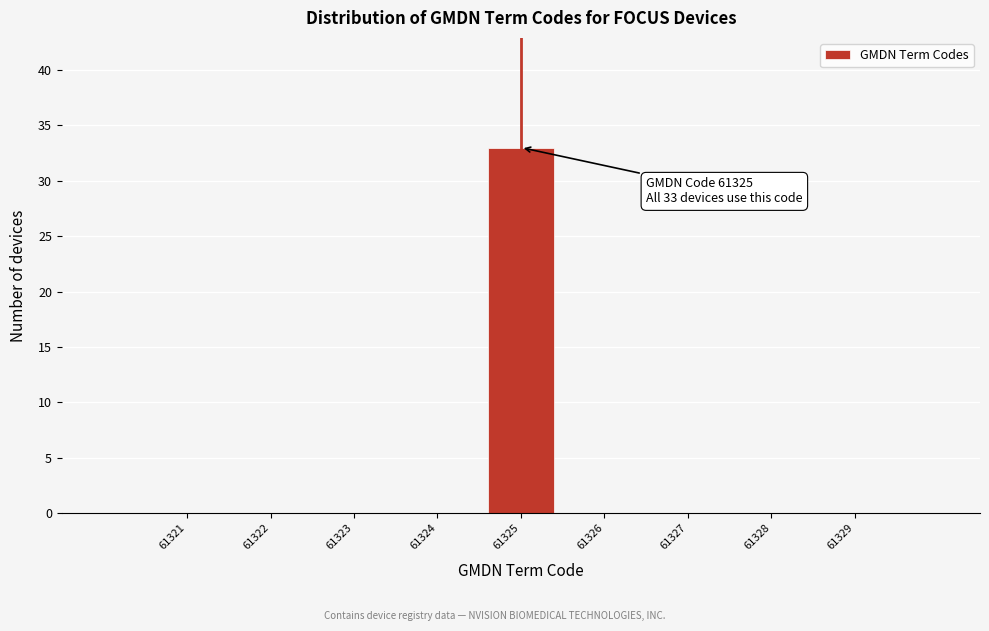

Reading right to left, list all the values displayed in this chart.

61329=0	61328=0	61327=0	61326=0	61325=33	61324=0	61323=0	61322=0	61321=0